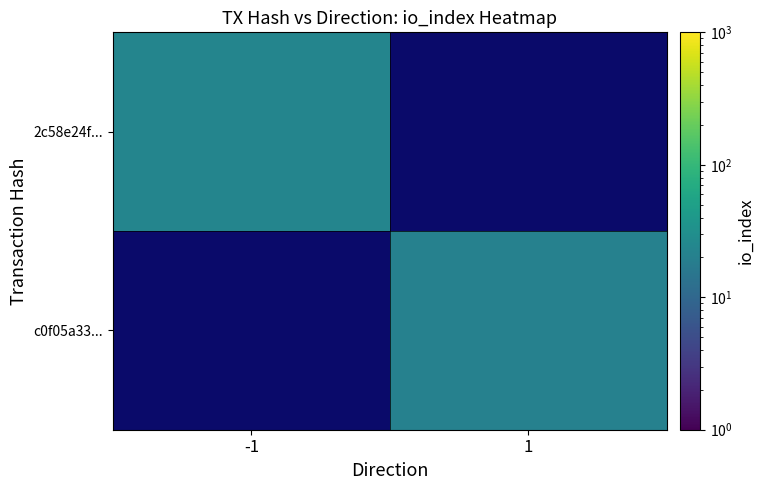

Which series has the widest spread of values?

2c58e24f...